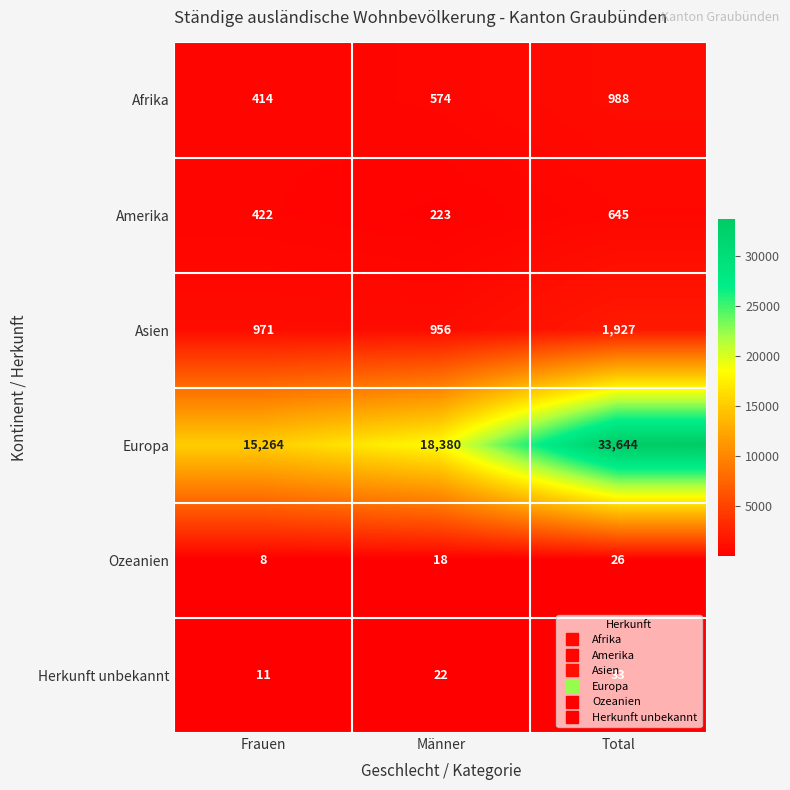

At which label is Afrika closest to 701?

Männer